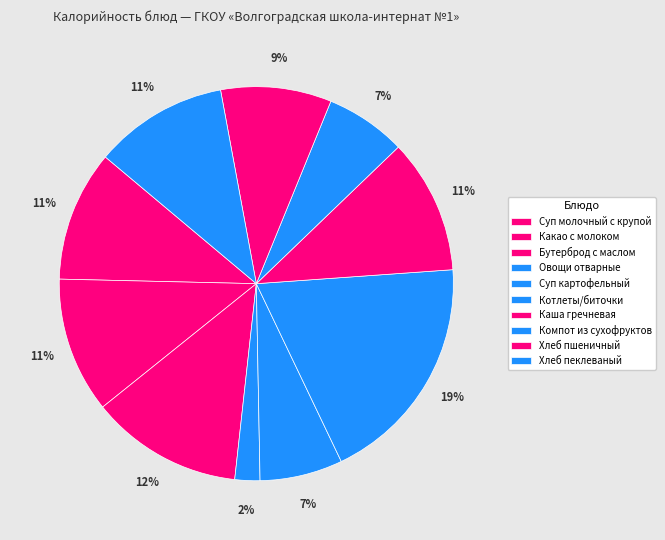

Which has a higher value, Какао с молоком or Бутерброд с маслом?

Бутерброд с маслом